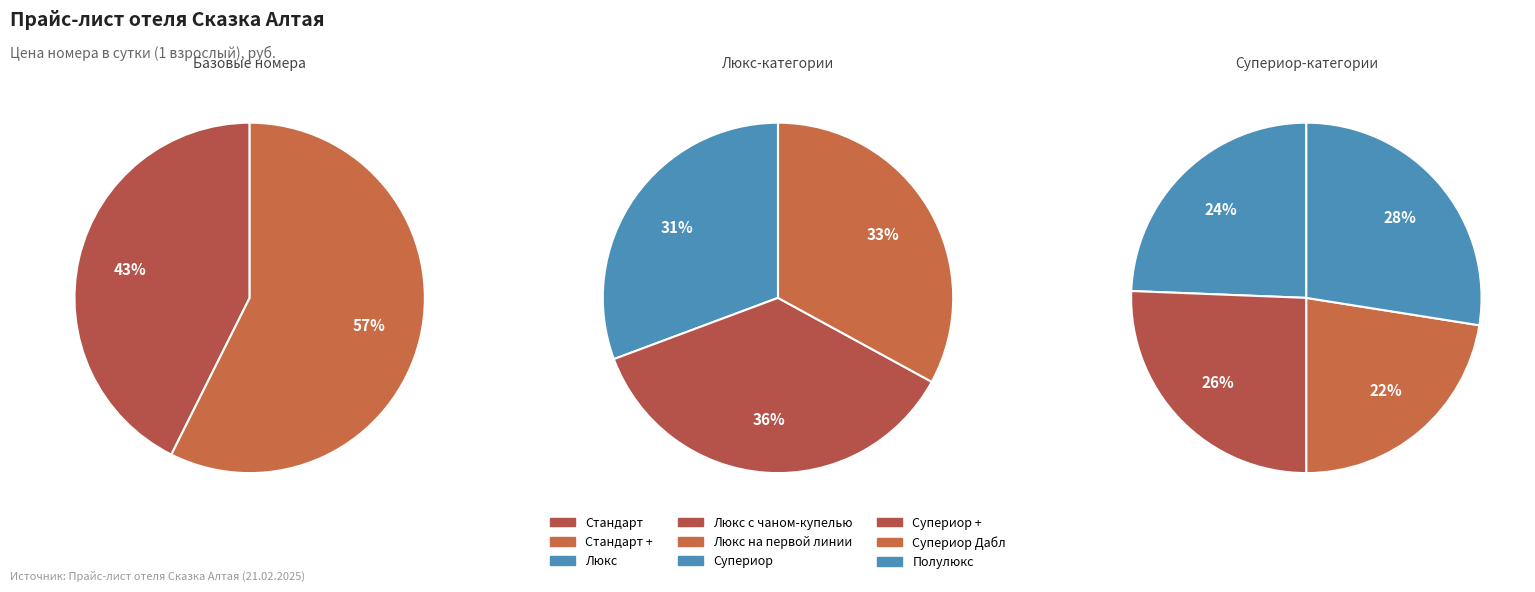

True or false: Люкс на первой линии accounts for 27% of the total.

False